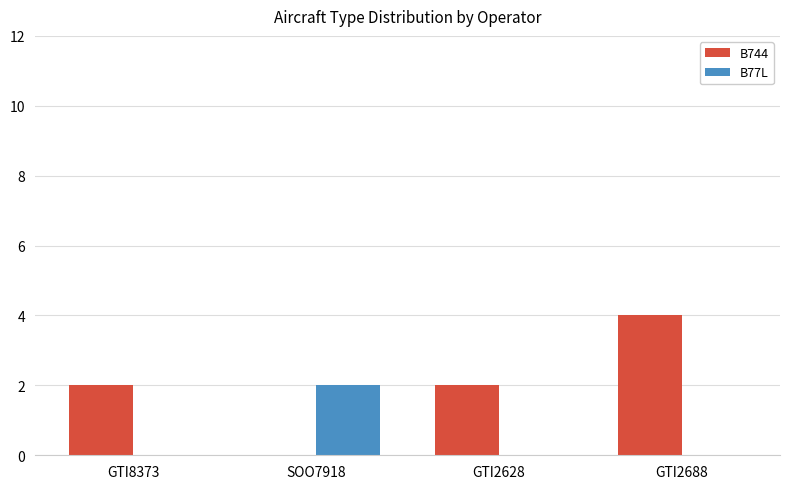

At which label does B744 reach its peak?

GTI2688